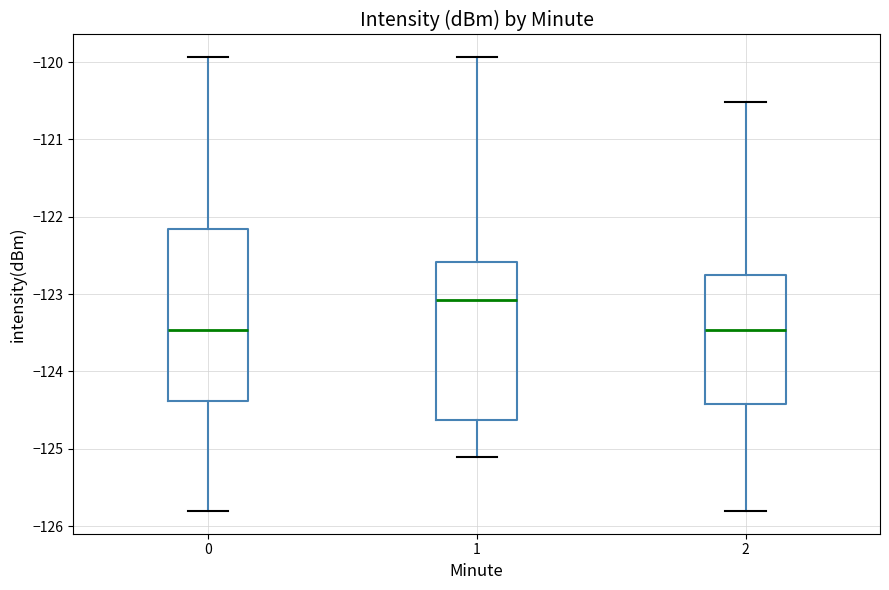

Comparing the boxes themselves (not the whiskers), which one is the tallest?

0